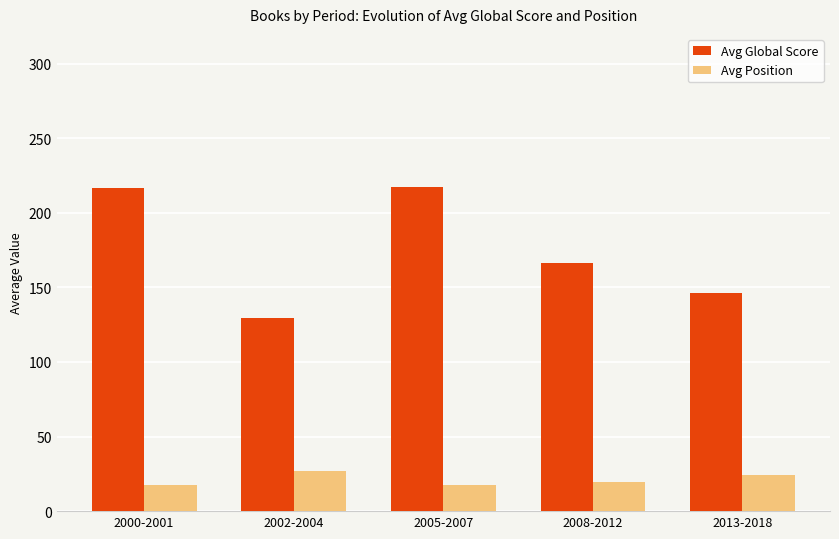

What is the spread (max minus min) of values at 2005-2007?

199.4